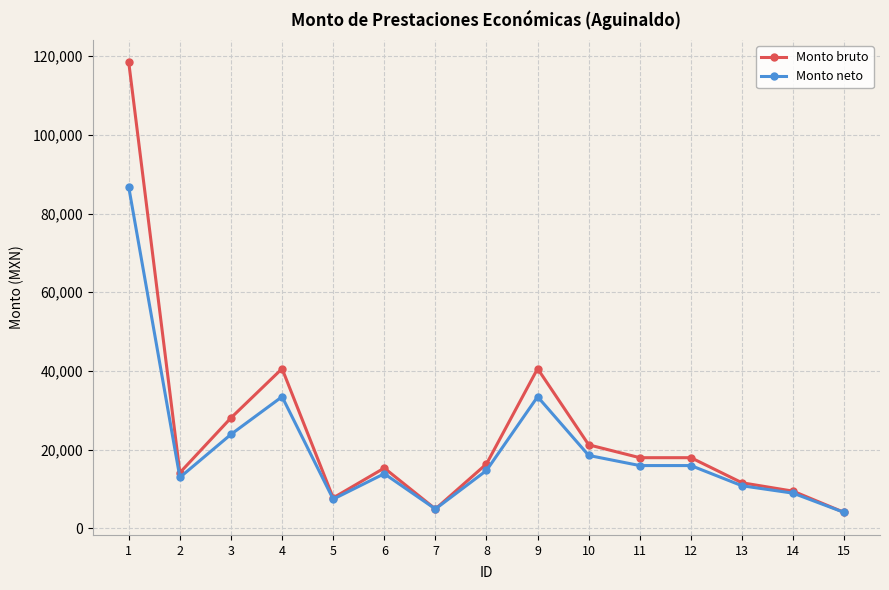

How many lines are shown in the chart?

2